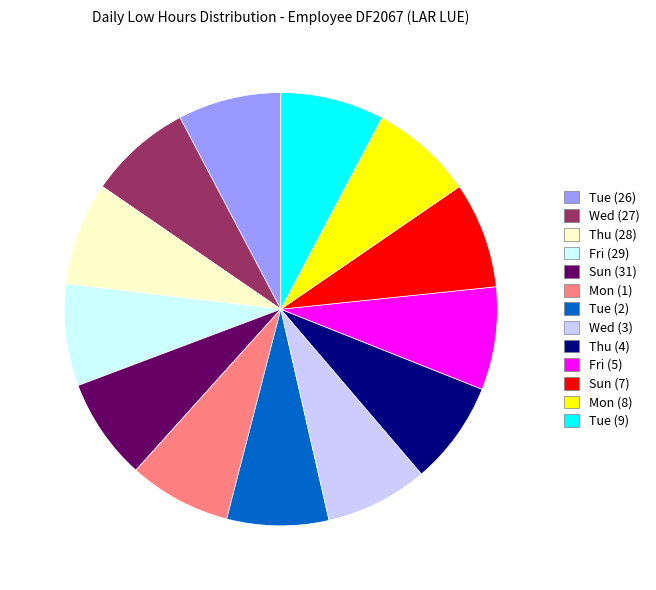

Is there a majority slice in this chart?

No